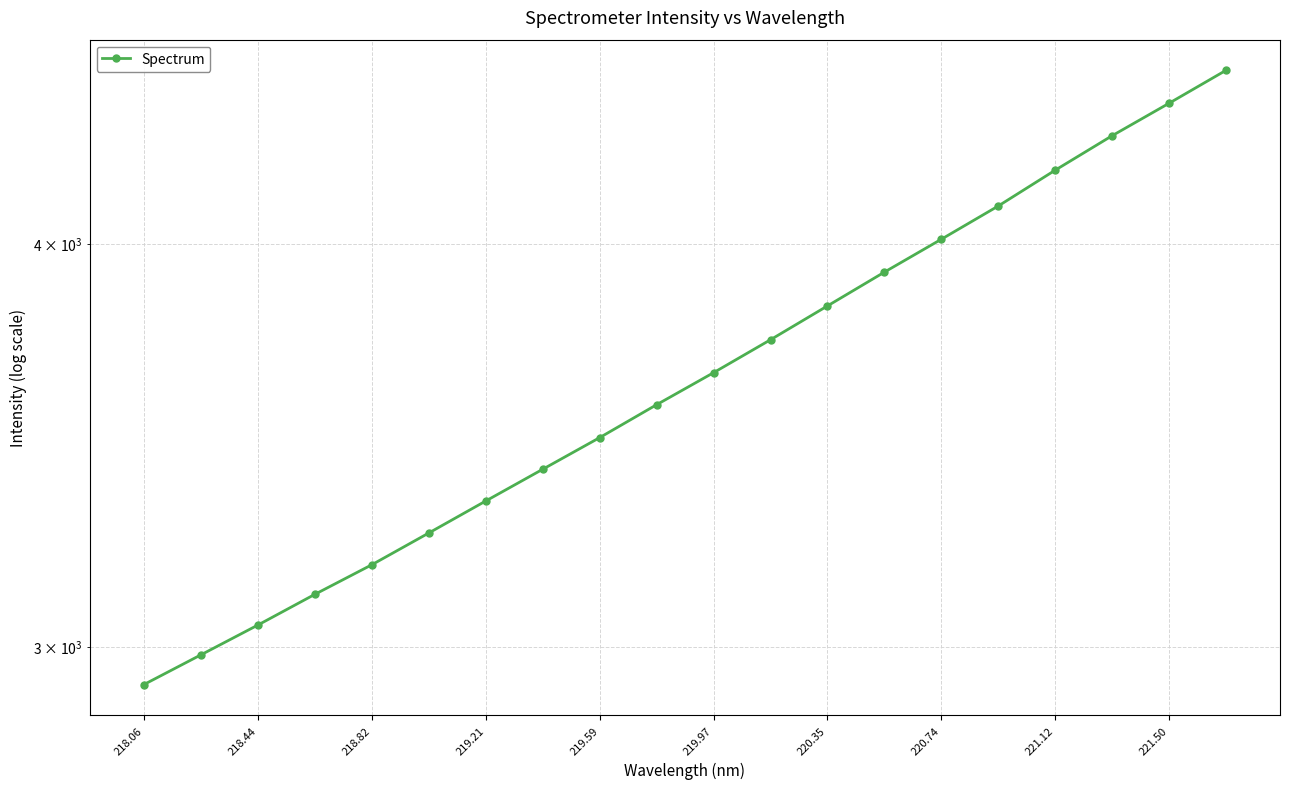

Reading right to left, transcribe all the data shown in this chart.

4526.3	4421.2	4319.9	4215.0	4108.6	4012.2	3919.2	3825.7	3734.5	3647.7	3565.2	3482.4	3404.6	3328.3	3253.2	3180.3	3113.8	3046.2	2982.1	2919.5